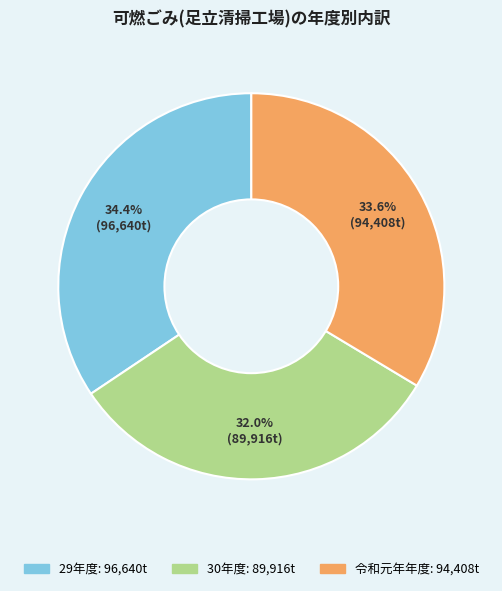

To the nearest percent, what is the difference between the largest and smallest slice percentages?

2%